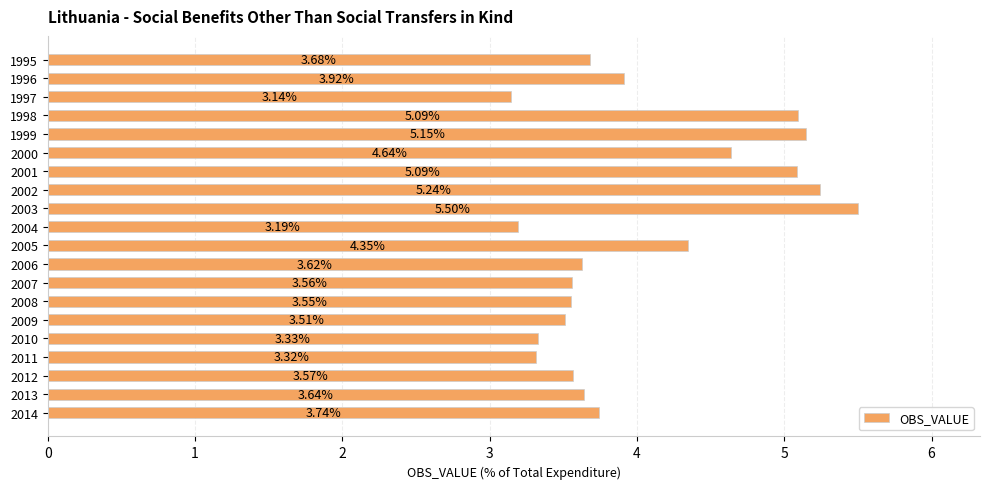

What is the difference between the values at 1999 and 2005?

0.8